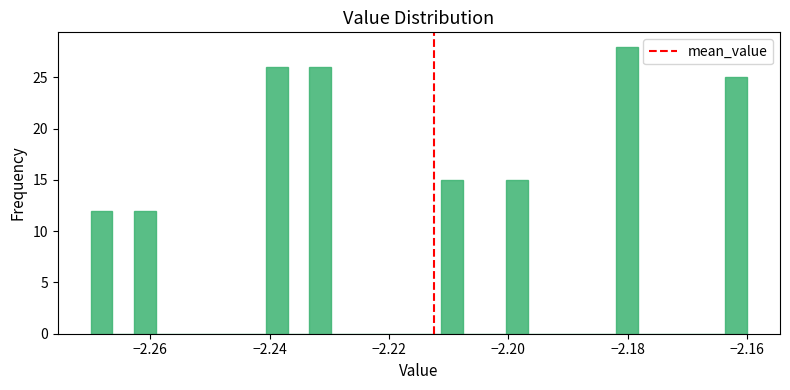

Around what value on the x-axis is the tallest bar? Give the approximate position of its centre, as read against the axis.

-2.180